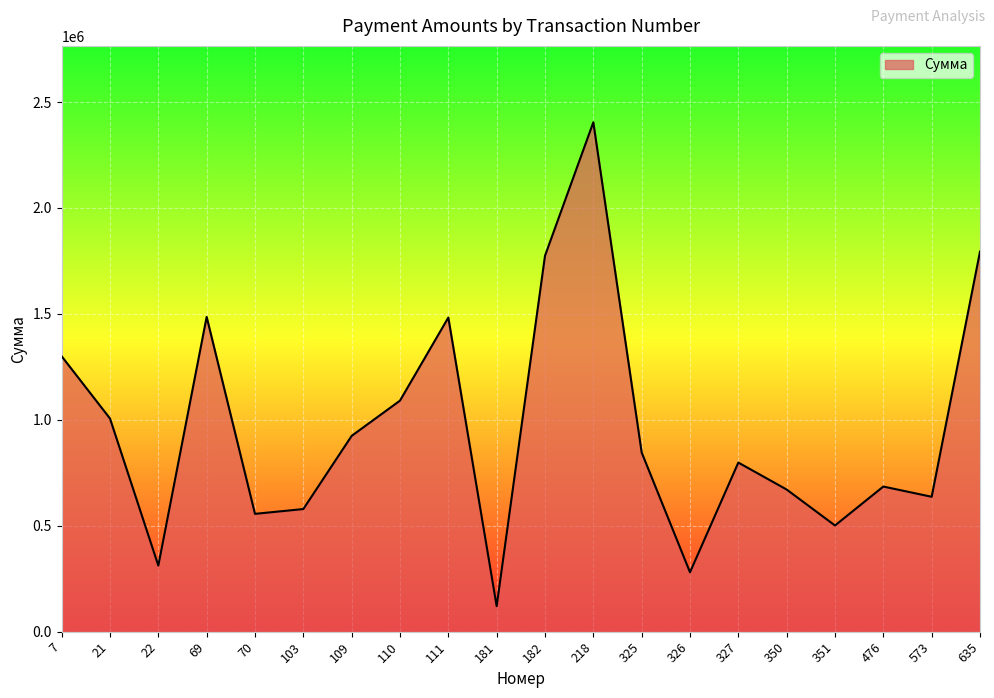

What is the sum of the values at 109 and 327?

1722462.4